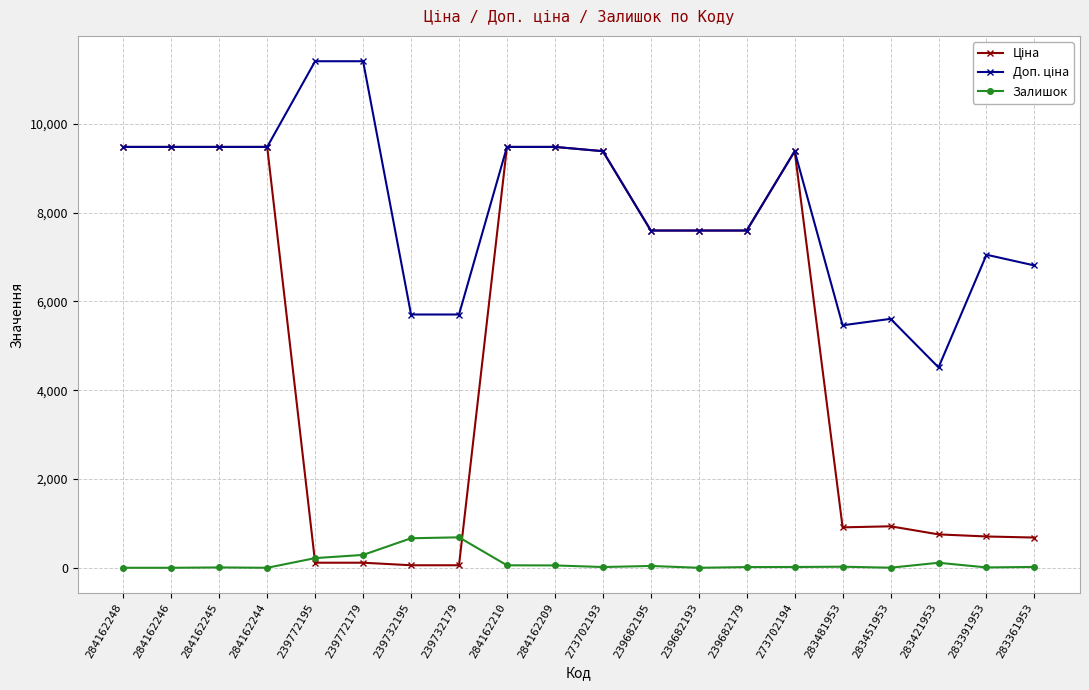

True or false: Доп. ціна and Залишок cross at least once.

False